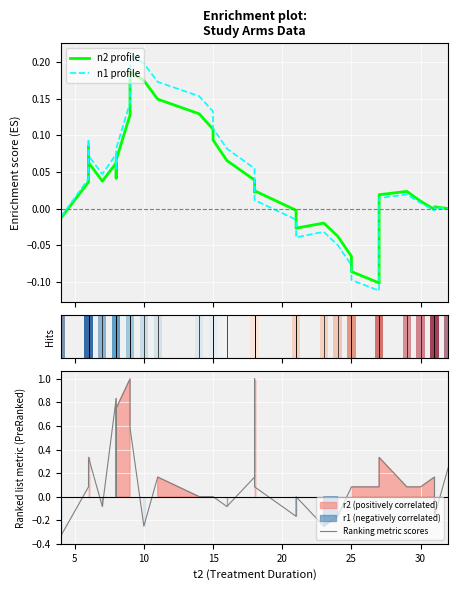

The Ranking metric scores series shows -0.1 at 20. True or false?

True